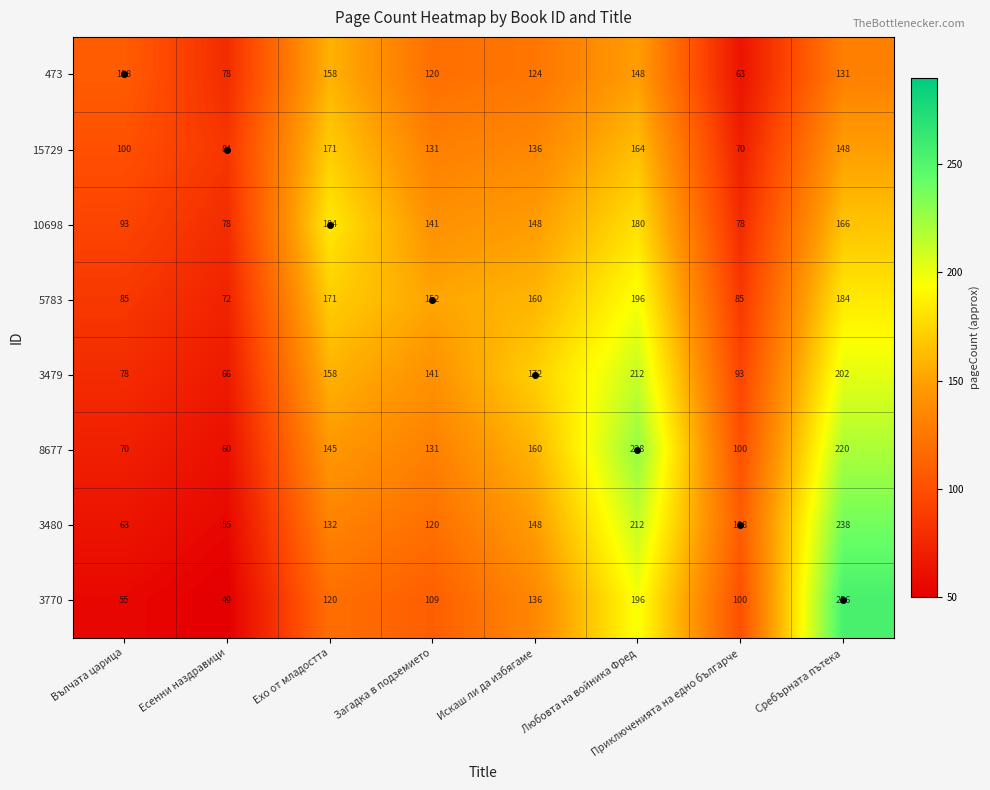

Is it true that 10698 equals 241 at Любовта на войника Фред?

False